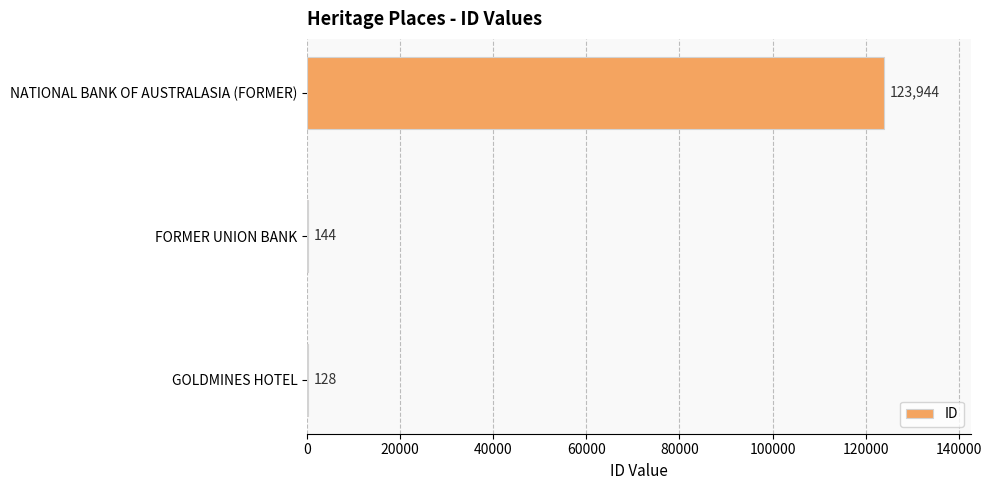

What is the sum of the values at FORMER UNION BANK and GOLDMINES HOTEL?

272